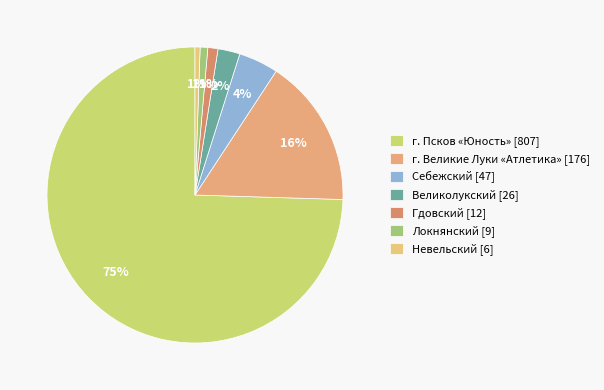

How many slices are in this pie chart?

7